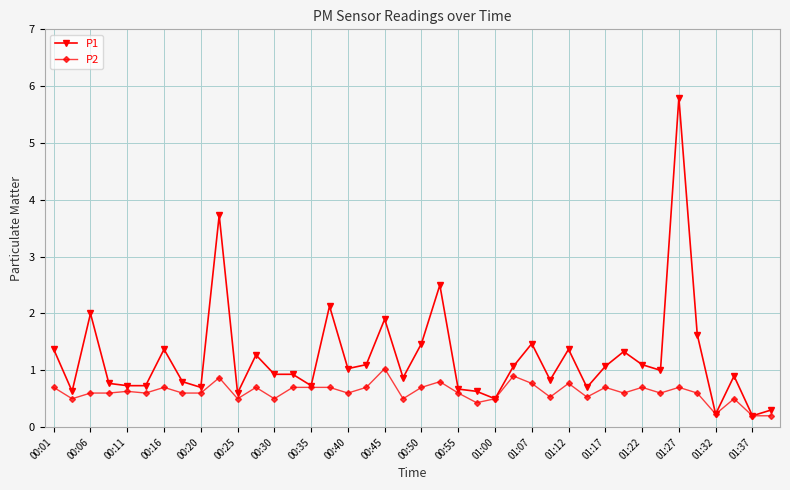

True or false: P1 has more than 1 points higher than both neighbors.

True